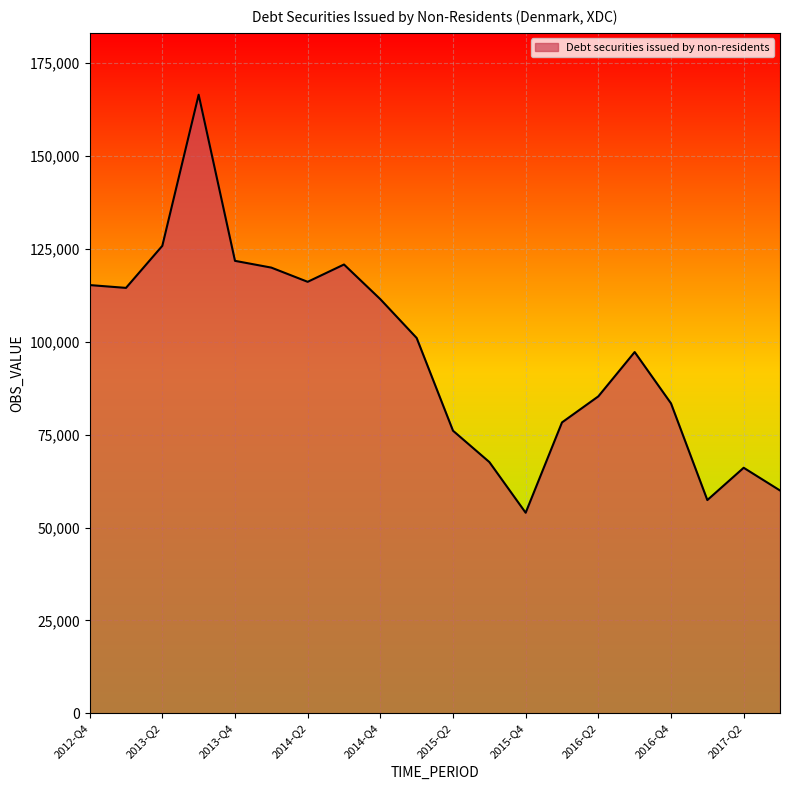

How many lines are shown in the chart?

1